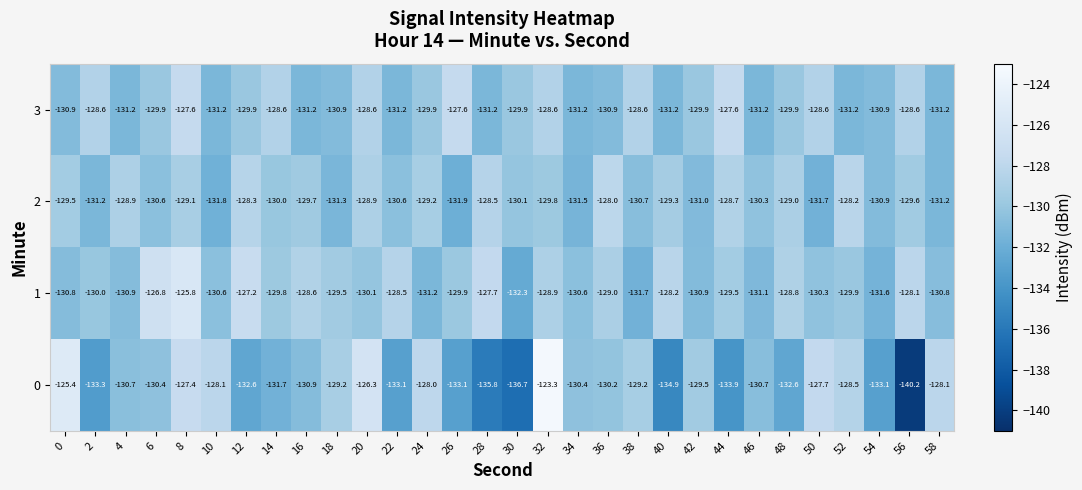

Where does the 2 series first go above -129?

4